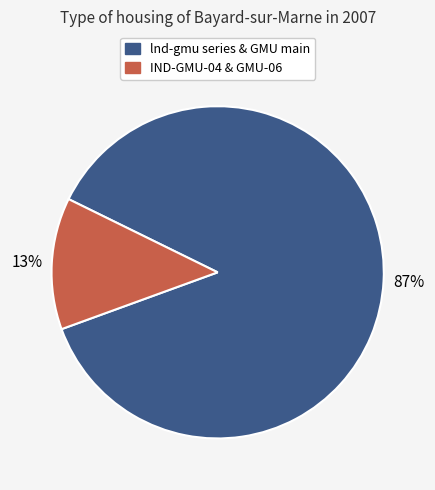

What is the smallest slice in the pie chart?

IND-GMU-04 & GMU-06